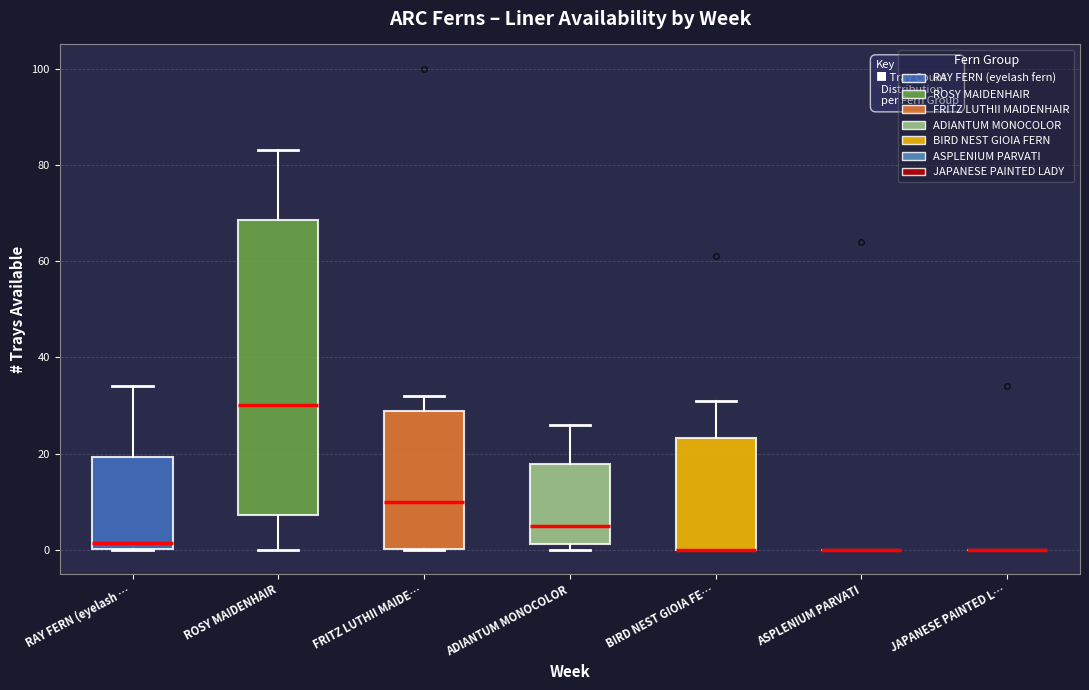

Where does the median line of the box for ROSY MAIDENHAIR sit on the y-axis? The values are not printed on the chart, so give them approximately, as read against the axis.

30